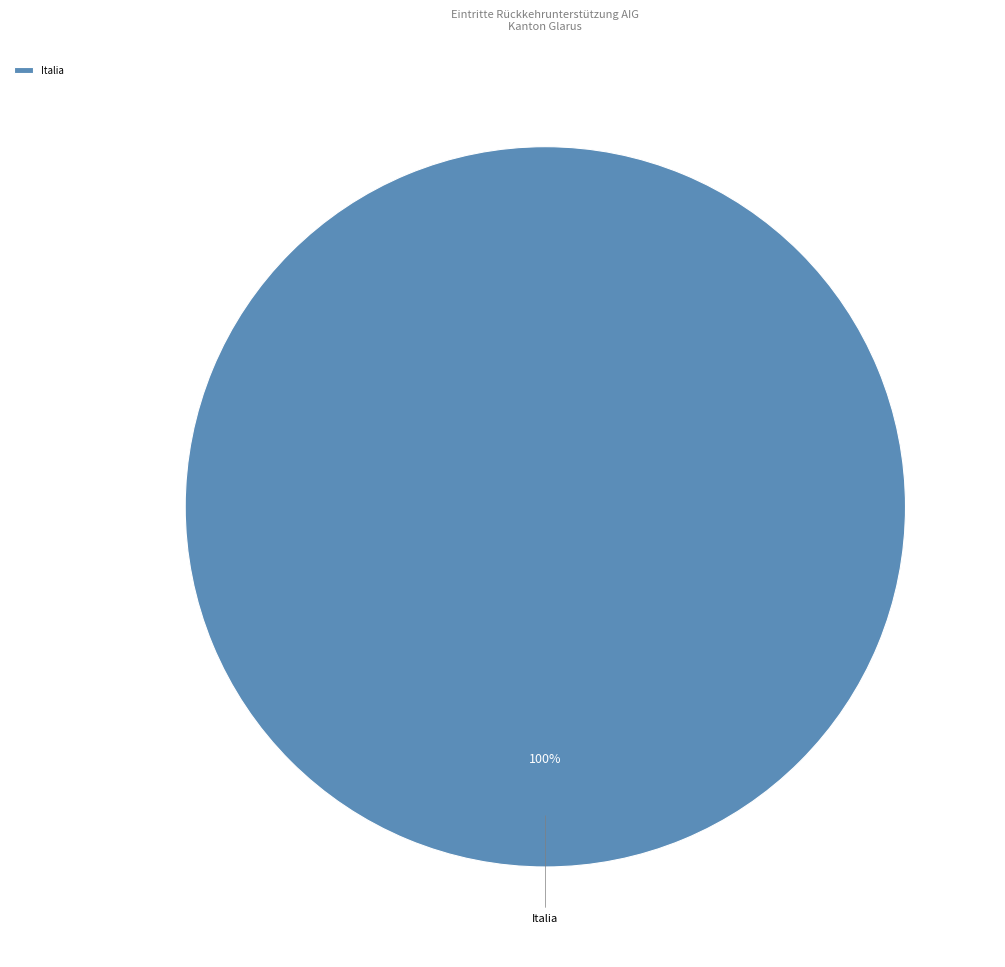

Rank the categories by value from highest to lowest.

Italia